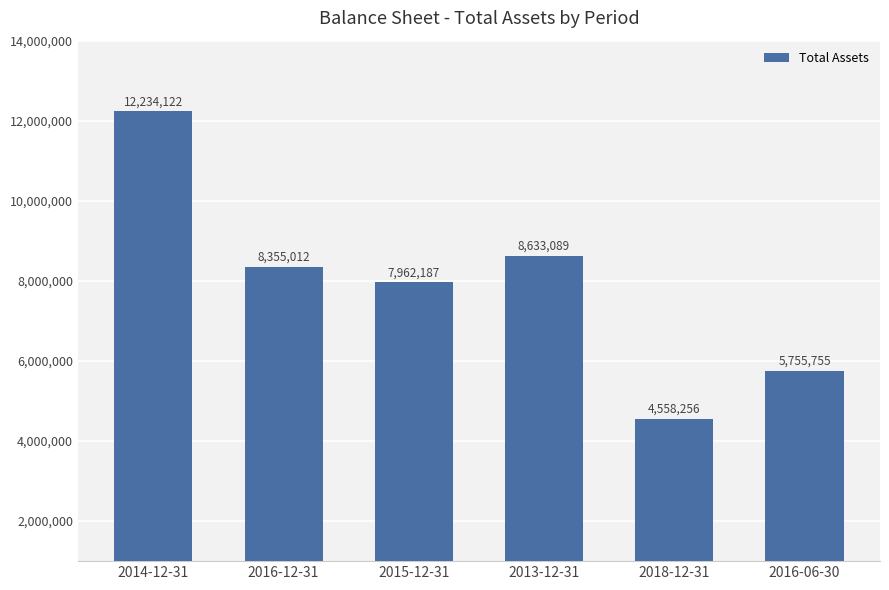

List the labels in order of value, smallest first.

2018-12-31, 2016-06-30, 2015-12-31, 2016-12-31, 2013-12-31, 2014-12-31